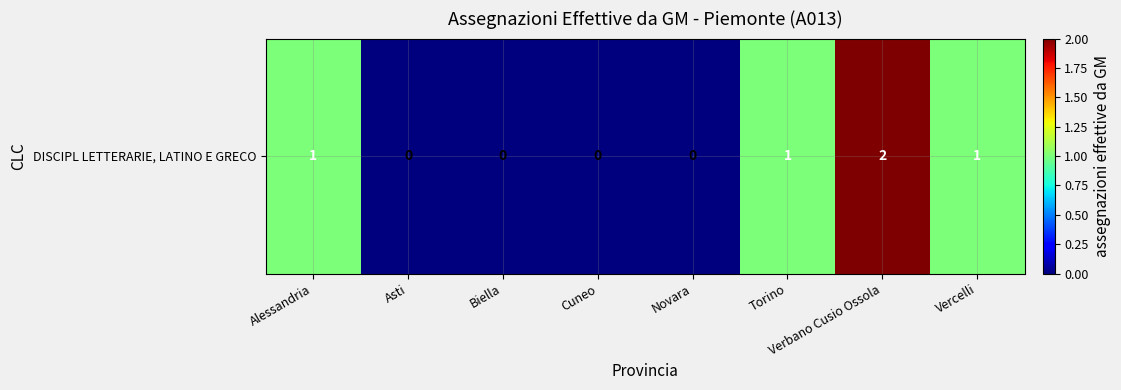

The value at Asti is 1. True or false?

False